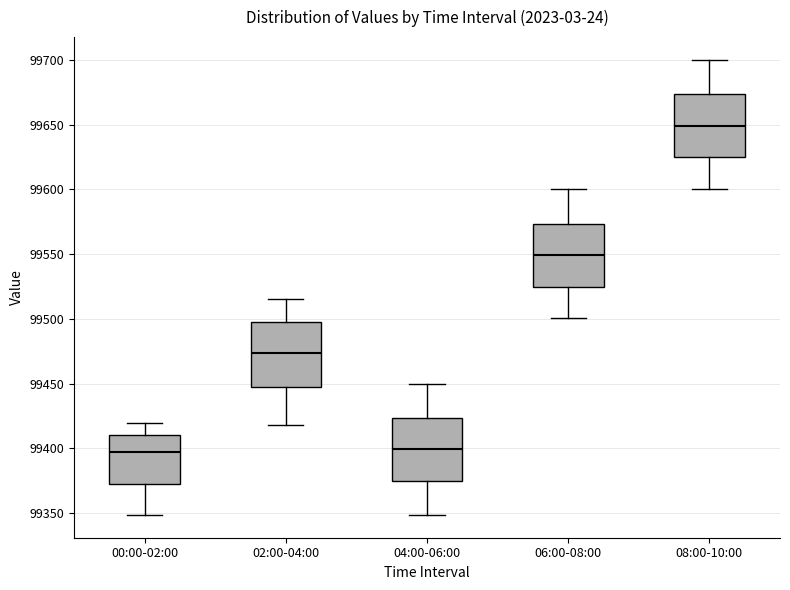

Reading left to right, read every box against the y-axis: the position of its median line, the range the box covers, and the ends of its whiskers. The values are not printed on the chart, so give them approximately, as read against the axis.

00:00-02:00: median 99395, box 99370 to 99410, whiskers 99350 to 99420
02:00-04:00: median 99475, box 99445 to 99495, whiskers 99420 to 99515
04:00-06:00: median 99400, box 99375 to 99425, whiskers 99350 to 99450
06:00-08:00: median 99550, box 99525 to 99575, whiskers 99500 to 99600
08:00-10:00: median 99650, box 99625 to 99675, whiskers 99600 to 99700